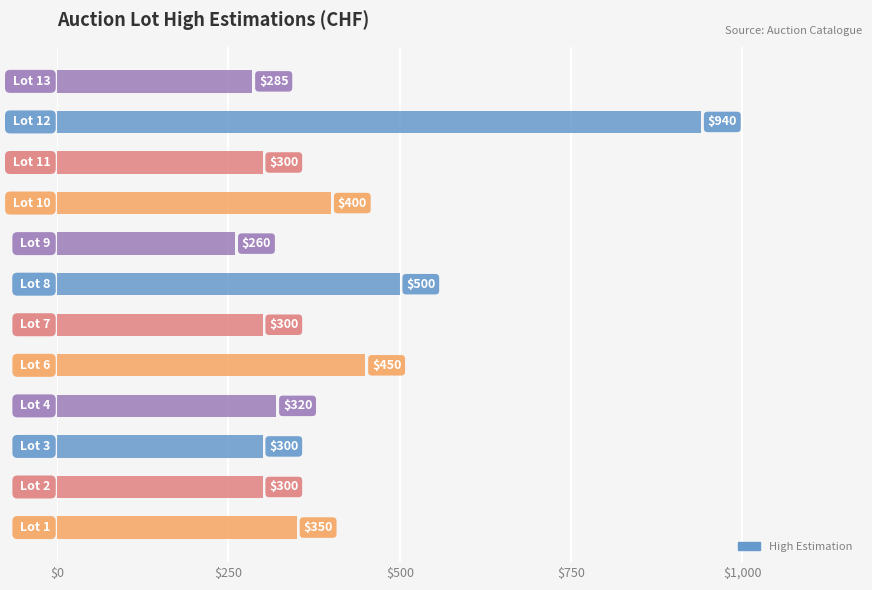

What is the sum of all values?

4705